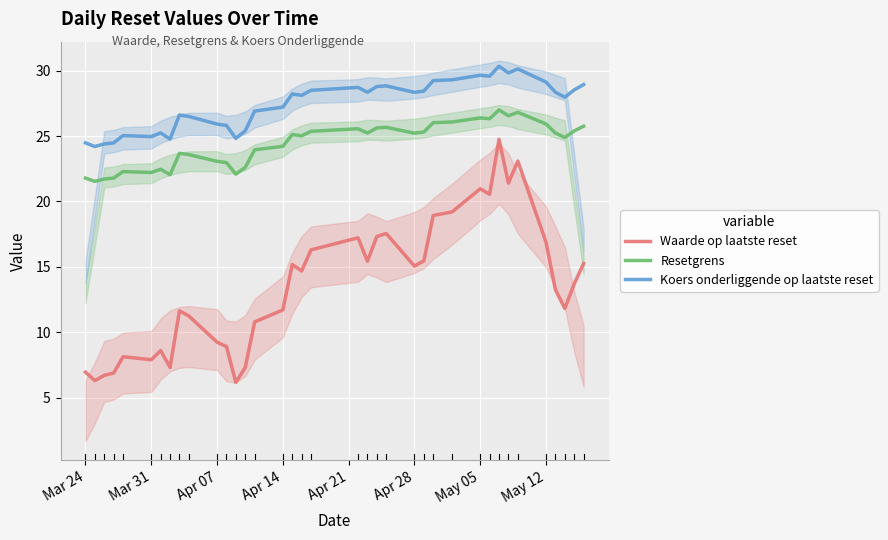

True or false: Resetgrens and Koers onderliggende op laatste reset intersect in this chart.

False